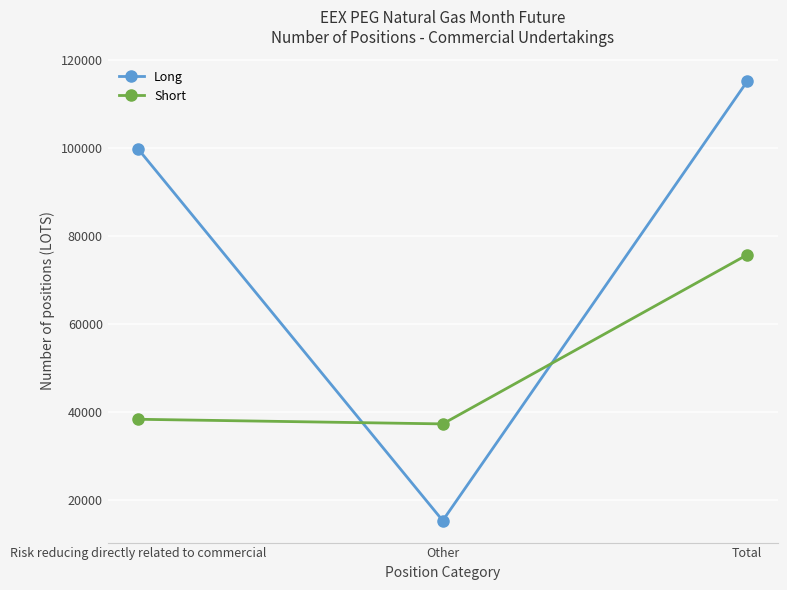

Which category has the lowest value across all series?

Other